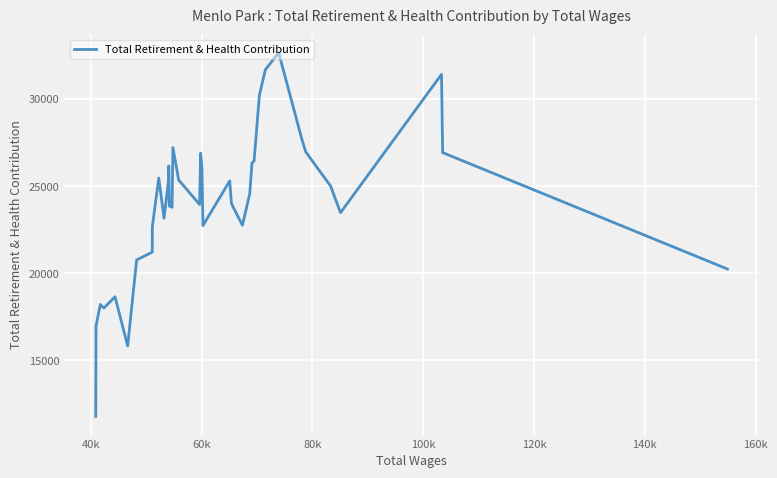

What is the minimum value shown in the chart?

11792.6